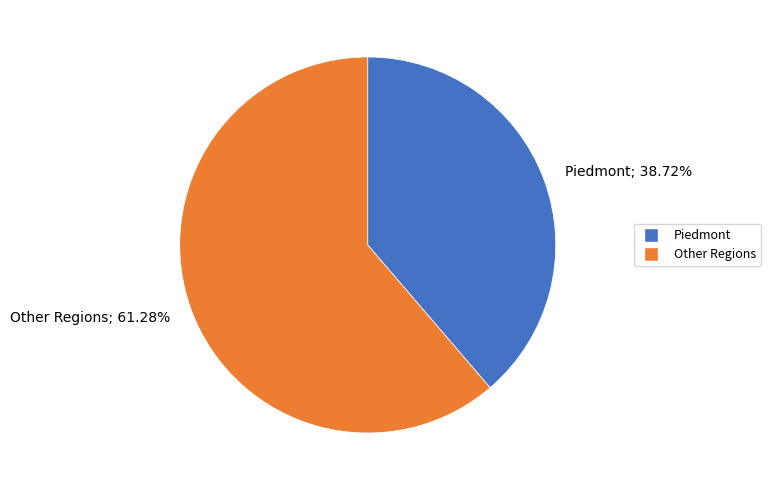

Is Other Regions; 61.28% the majority of the pie?

Yes